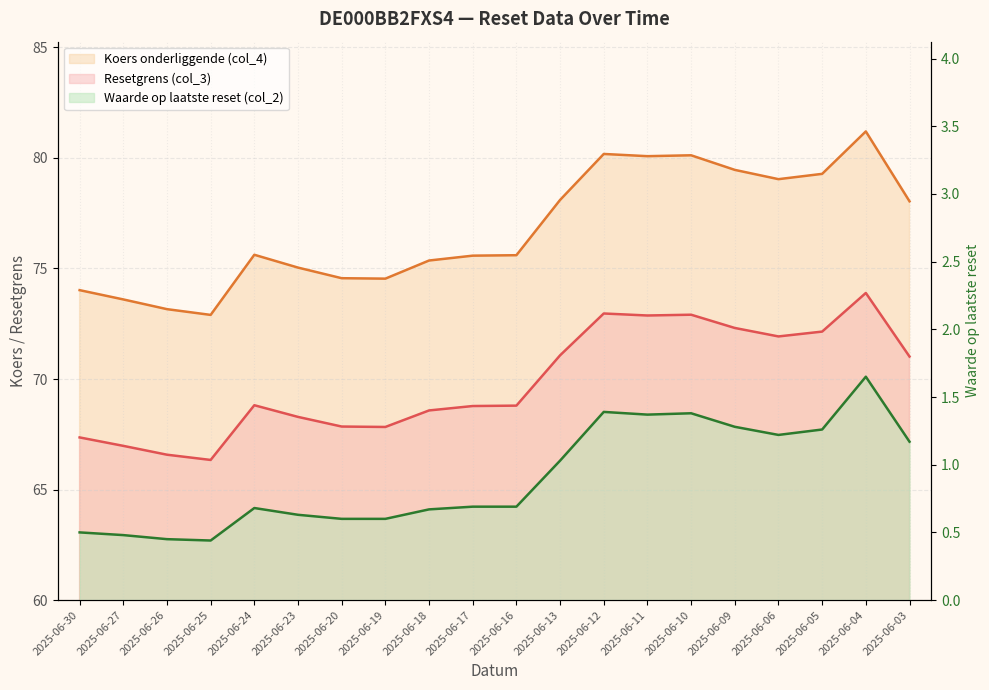

Which series has the widest spread of values?

Koers onderliggende (col_4)